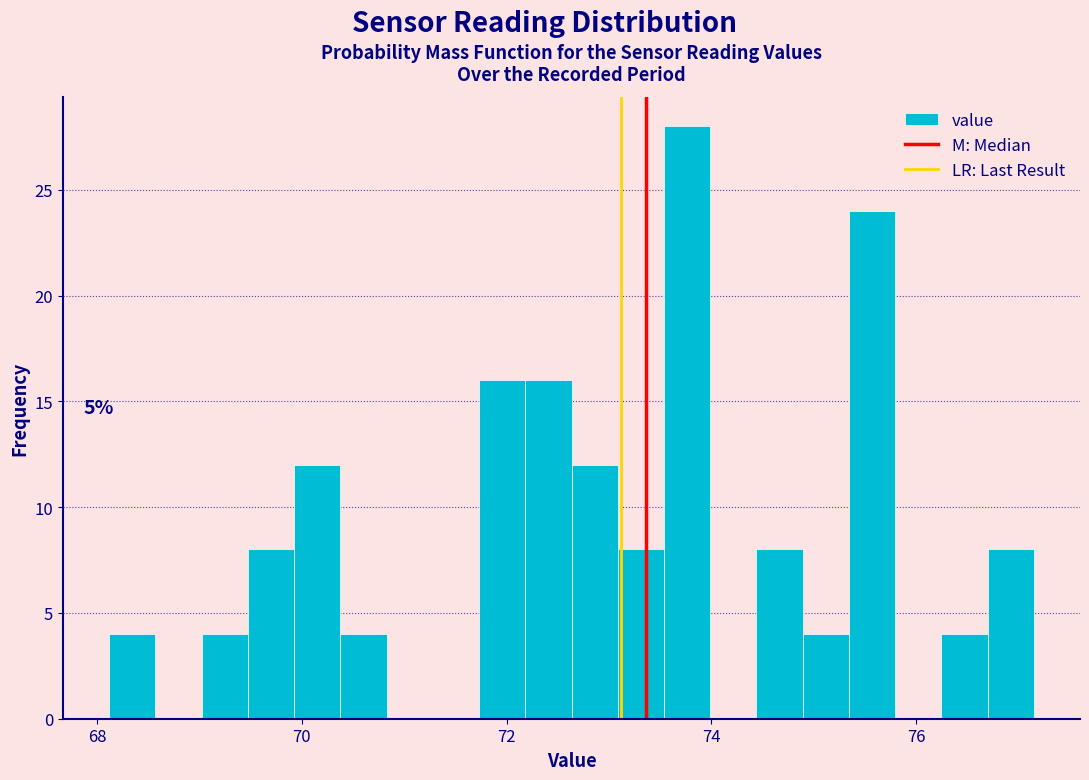

Around what value on the x-axis is the tallest bar? Give the approximate position of its centre, as read against the axis.

73.8